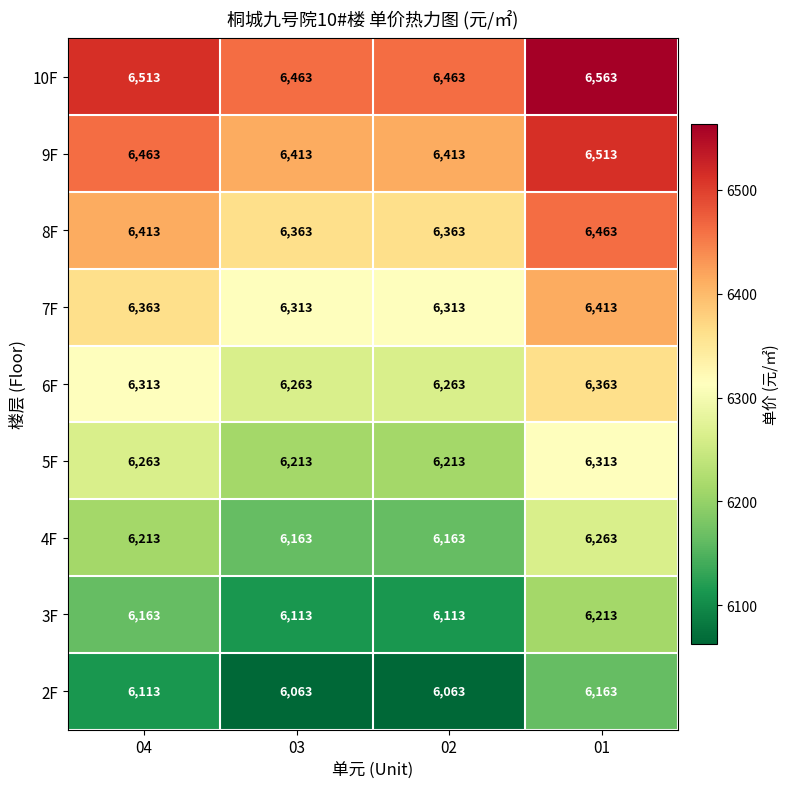

What is the lowest value of the 7F series?

6313